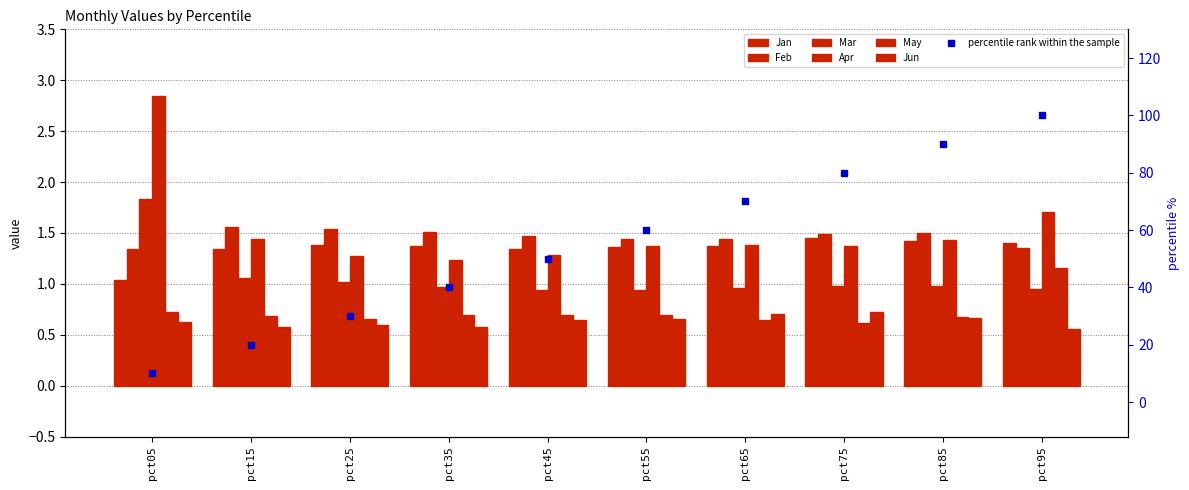

Reading left to right, what are all the values shown in this chart?

Jan: 1.0	1.3	1.4	1.4	1.3	1.4	1.4	1.4	1.4	1.4
Feb: 1.3	1.6	1.5	1.5	1.5	1.4	1.4	1.5	1.5	1.3
Mar: 1.8	1.1	1.0	1.0	0.9	0.9	1.0	1.0	1.0	1.0
Apr: 2.8	1.4	1.3	1.2	1.3	1.4	1.4	1.4	1.4	1.7
May: 0.7	0.7	0.7	0.7	0.7	0.7	0.6	0.6	0.7	1.2
Jun: 0.6	0.6	0.6	0.6	0.6	0.6	0.7	0.7	0.7	0.6